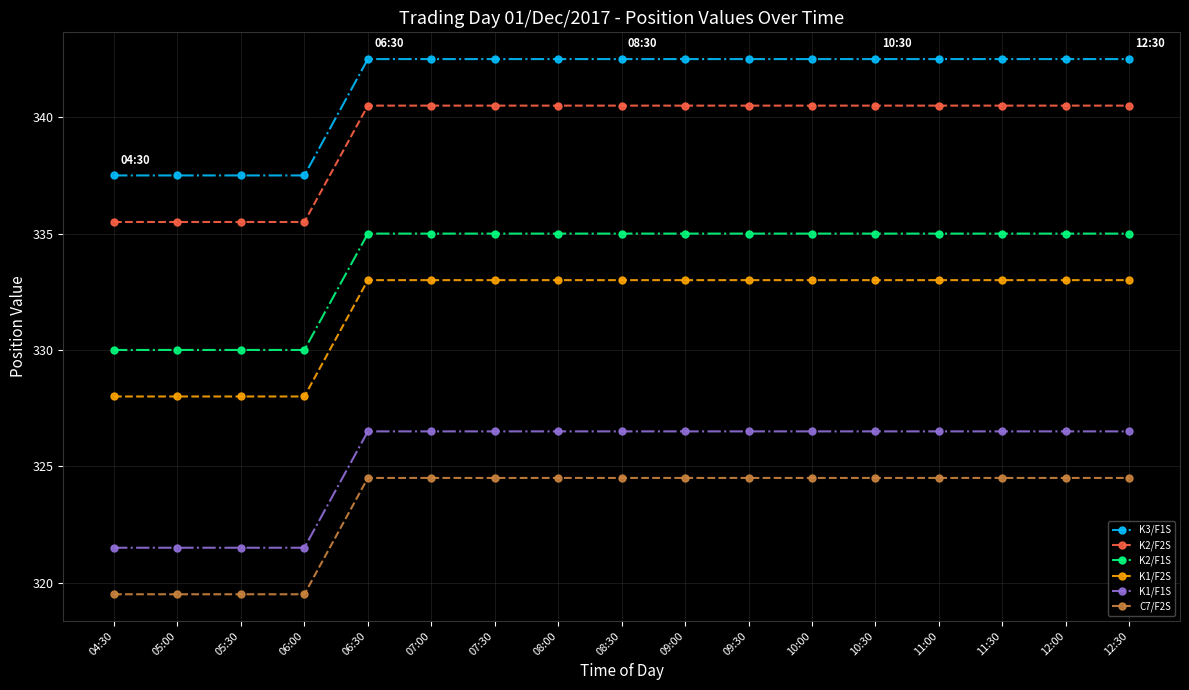

True or false: C7/F2S and K1/F2S intersect in this chart.

False